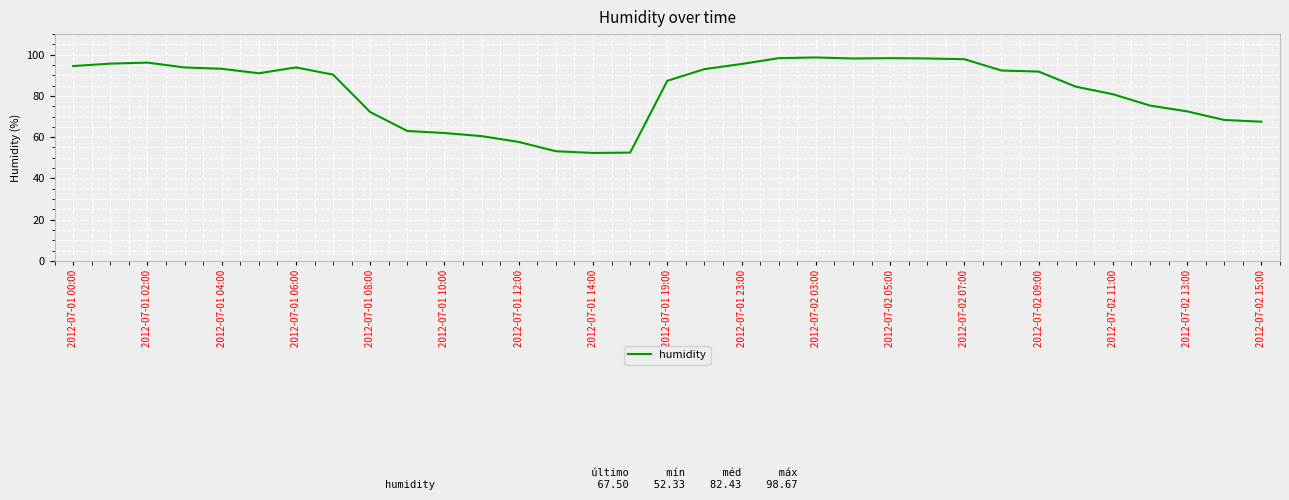

What is the difference between the second highest and minimum values?

46.0